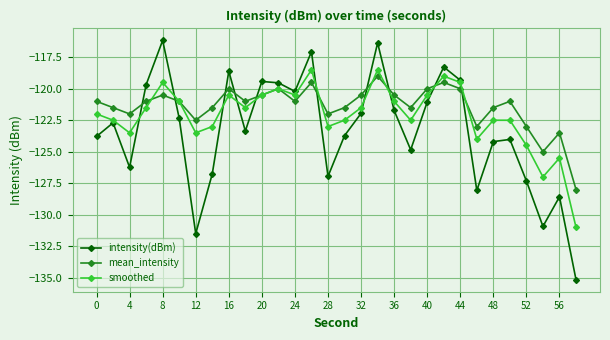

Which series has the largest range (max minus min)?

intensity(dBm)